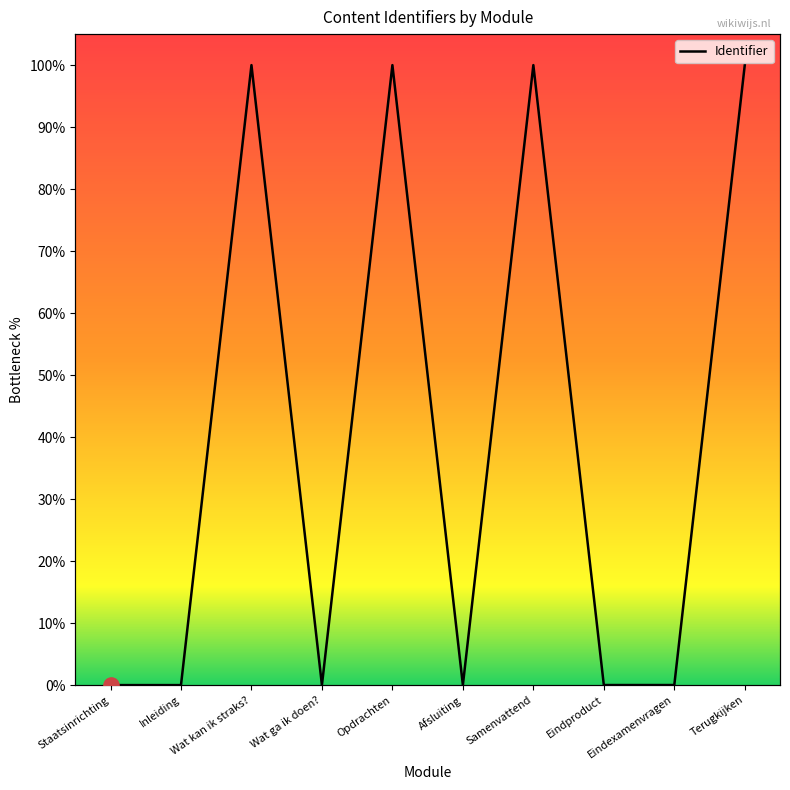

What is the change in value from Samenvattend to Eindproduct?

-100.0